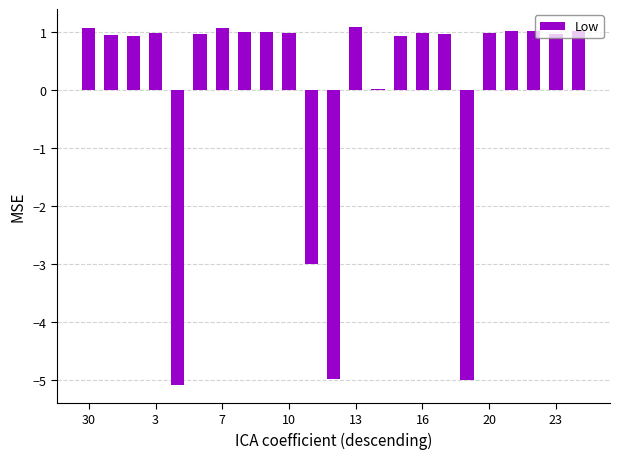

What is the difference between the maximum and minimum values?

6.2